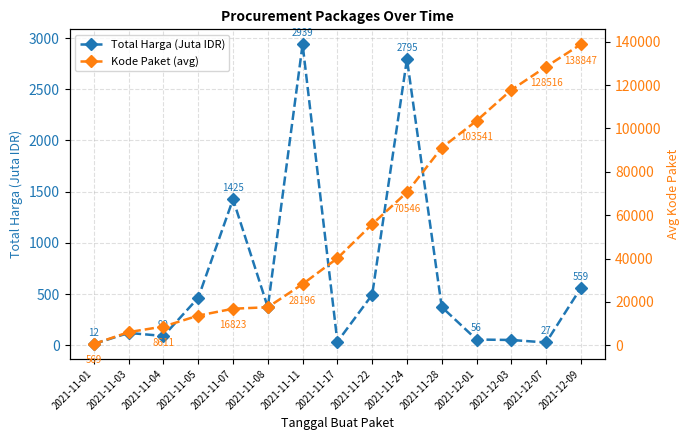

What position from the left is 2021-12-01?

12